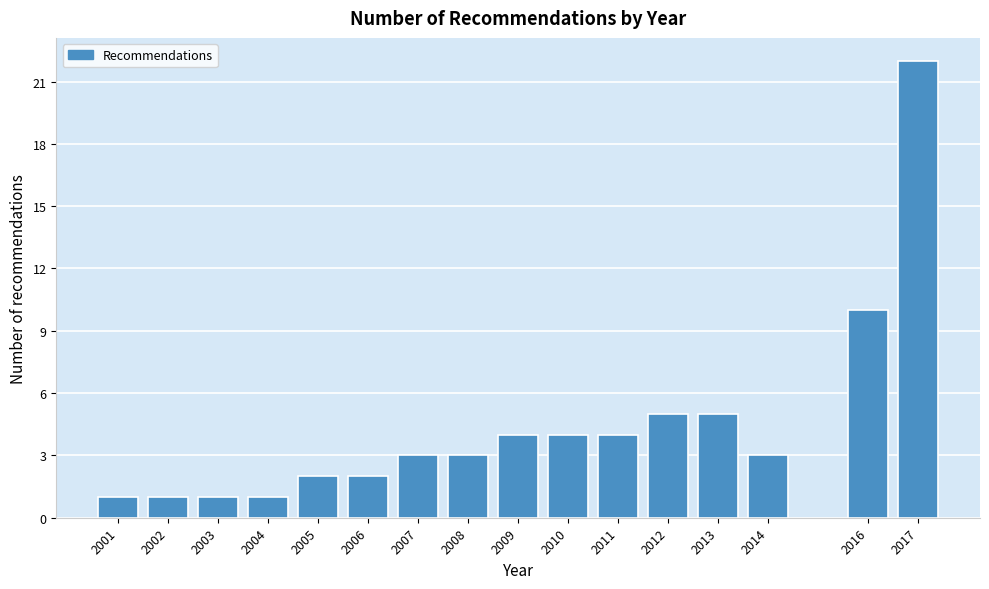

Reading left to right, transcribe all the data shown in this chart.

2001=1	2002=1	2003=1	2004=1	2005=2	2006=2	2007=3	2008=3	2009=4	2010=4	2011=4	2012=5	2013=5	2014=3	2016=10	2017=22